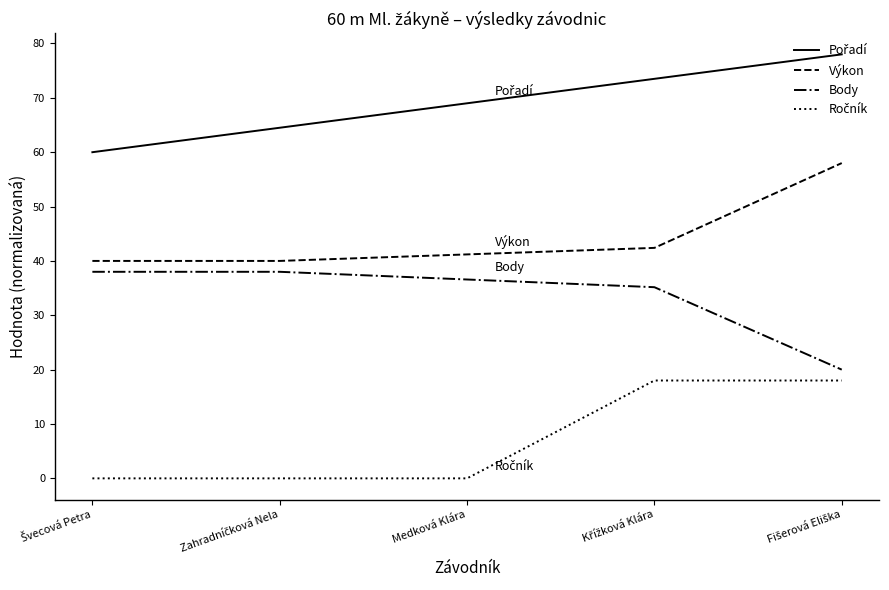

The value of Body at Medková Klára is 16.2. True or false?

False